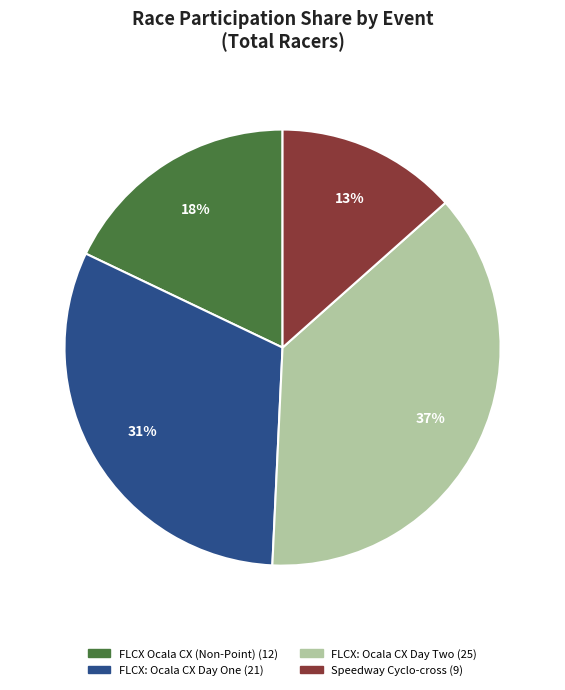

The Speedway Cyclo-cross slice represents 13% of the pie. True or false?

True